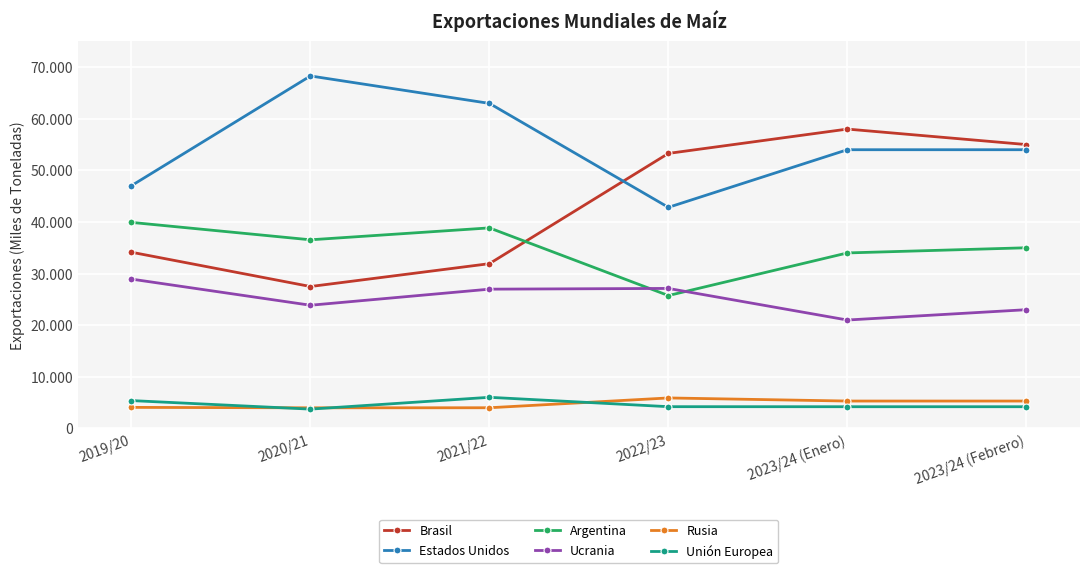

Rank the series by their maximum value, from lowest to highest.

Rusia, Unión Europea, Ucrania, Argentina, Brasil, Estados Unidos